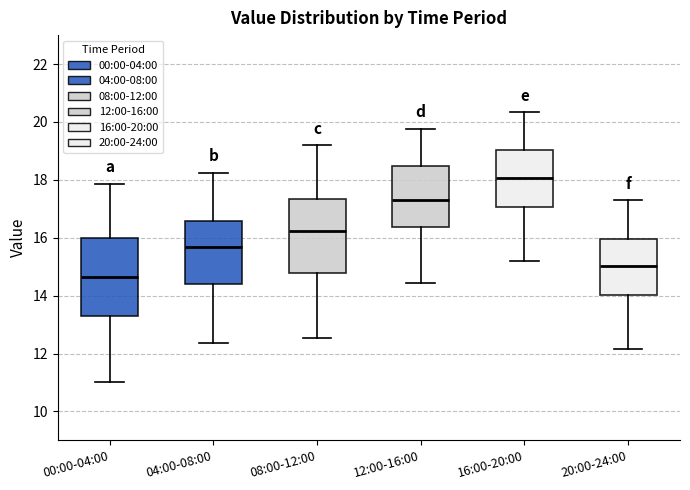

Reading left to right, read every box against the y-axis: the position of its median line, the range the box covers, and the ends of its whiskers. The values are not printed on the chart, so give them approximately, as read against the axis.

00:00-04:00: median 14.6, box 13.4 to 16.0, whiskers 11.0 to 17.8
04:00-08:00: median 15.6, box 14.4 to 16.6, whiskers 12.4 to 18.2
08:00-12:00: median 16.2, box 14.8 to 17.4, whiskers 12.6 to 19.2
12:00-16:00: median 17.2, box 16.4 to 18.4, whiskers 14.4 to 19.8
16:00-20:00: median 18.0, box 17.0 to 19.0, whiskers 15.2 to 20.4
20:00-24:00: median 15.0, box 14.0 to 16.0, whiskers 12.2 to 17.2